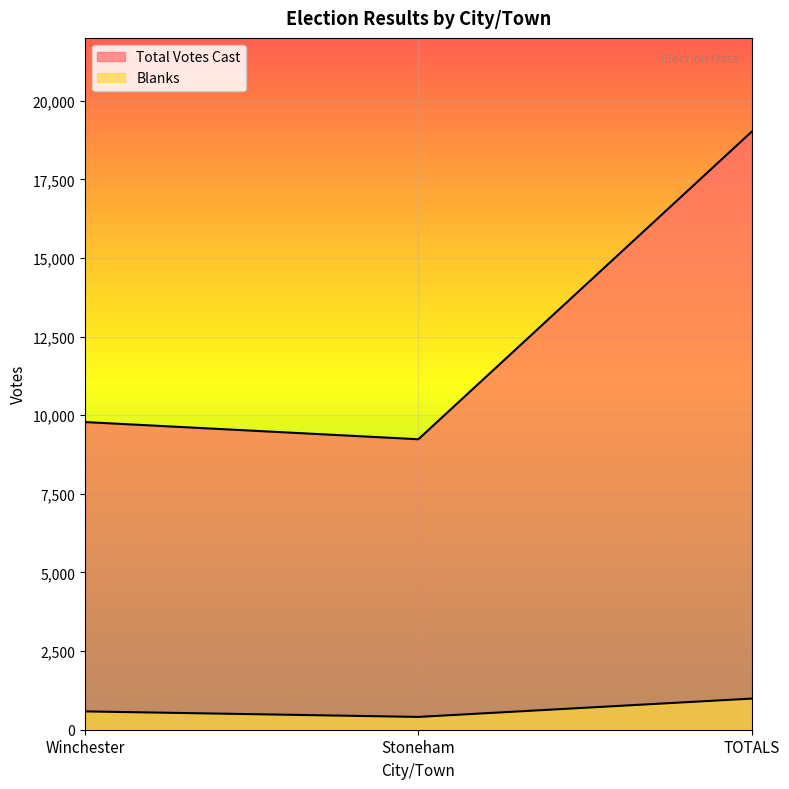

What is the difference between the maximum and minimum values in the Blanks series?

583